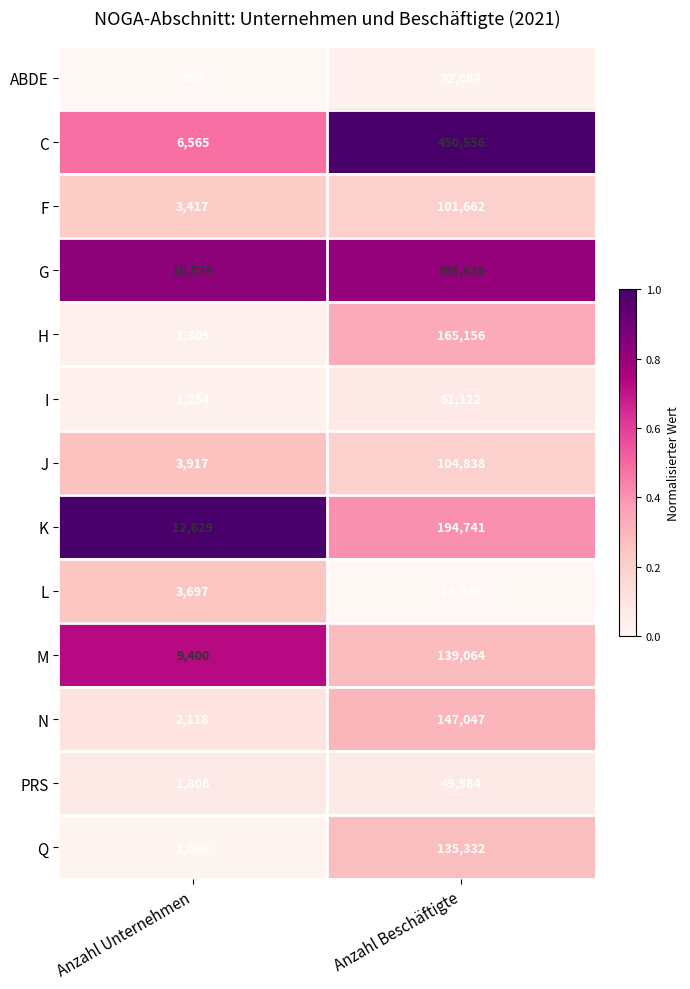

Reading left to right, list all the values displayed in this chart.

ABDE: Anzahl Unternehmen=890	Anzahl Beschäftigte=32084
C: Anzahl Unternehmen=6565	Anzahl Beschäftigte=450556
F: Anzahl Unternehmen=3417	Anzahl Beschäftigte=101662
G: Anzahl Unternehmen=10574	Anzahl Beschäftigte=366636
H: Anzahl Unternehmen=1305	Anzahl Beschäftigte=165156
I: Anzahl Unternehmen=1254	Anzahl Beschäftigte=51122
J: Anzahl Unternehmen=3917	Anzahl Beschäftigte=104838
K: Anzahl Unternehmen=12629	Anzahl Beschäftigte=194741
L: Anzahl Unternehmen=3697	Anzahl Beschäftigte=18835
M: Anzahl Unternehmen=9400	Anzahl Beschäftigte=139064
N: Anzahl Unternehmen=2118	Anzahl Beschäftigte=147047
PRS: Anzahl Unternehmen=1806	Anzahl Beschäftigte=49584
Q: Anzahl Unternehmen=1089	Anzahl Beschäftigte=135332